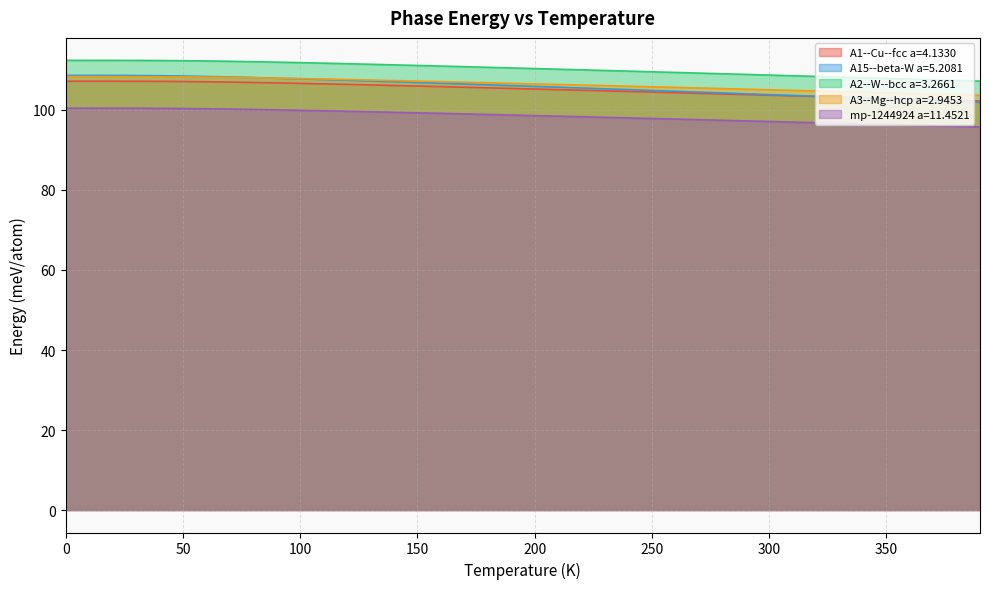

Between 240.0 and 290.0, which series saw the biggest shift?

A15--beta-W a=5.2081